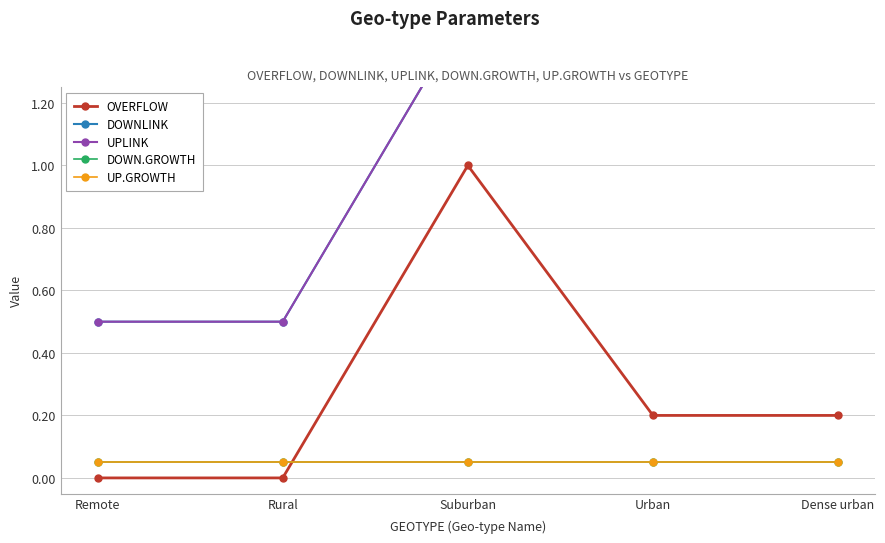

What is the difference between the maximum and minimum values in the DOWNLINK series?

1.0